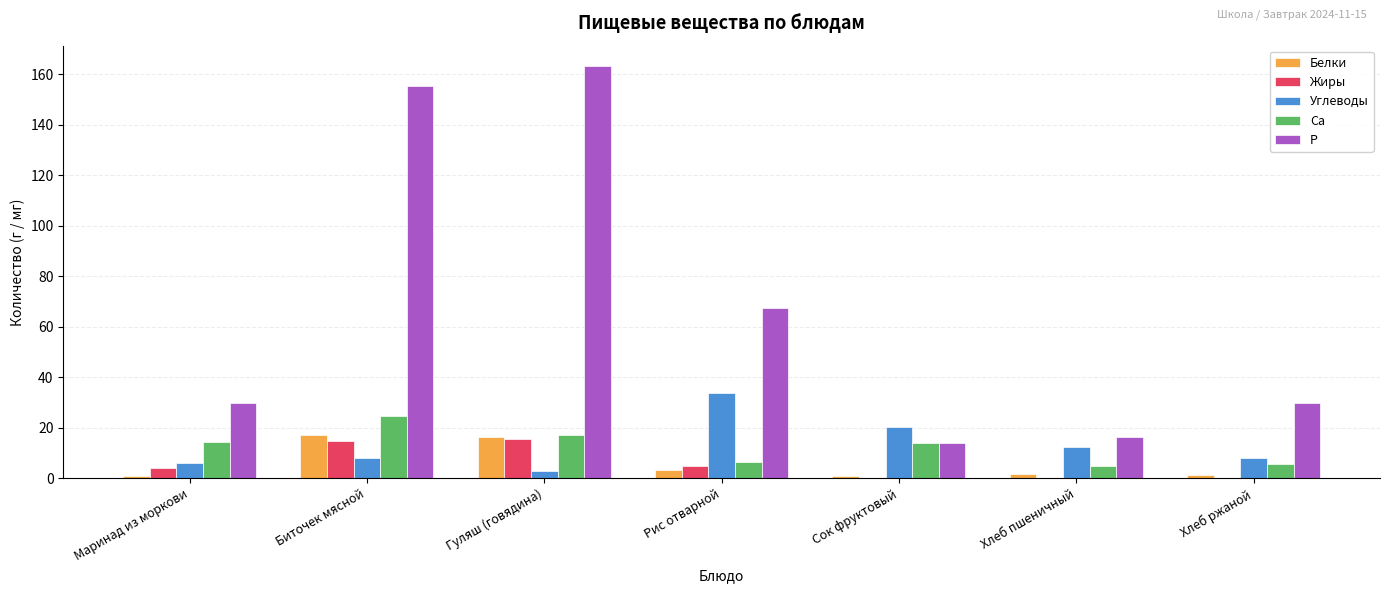

Which series has the largest total across all categories?

P